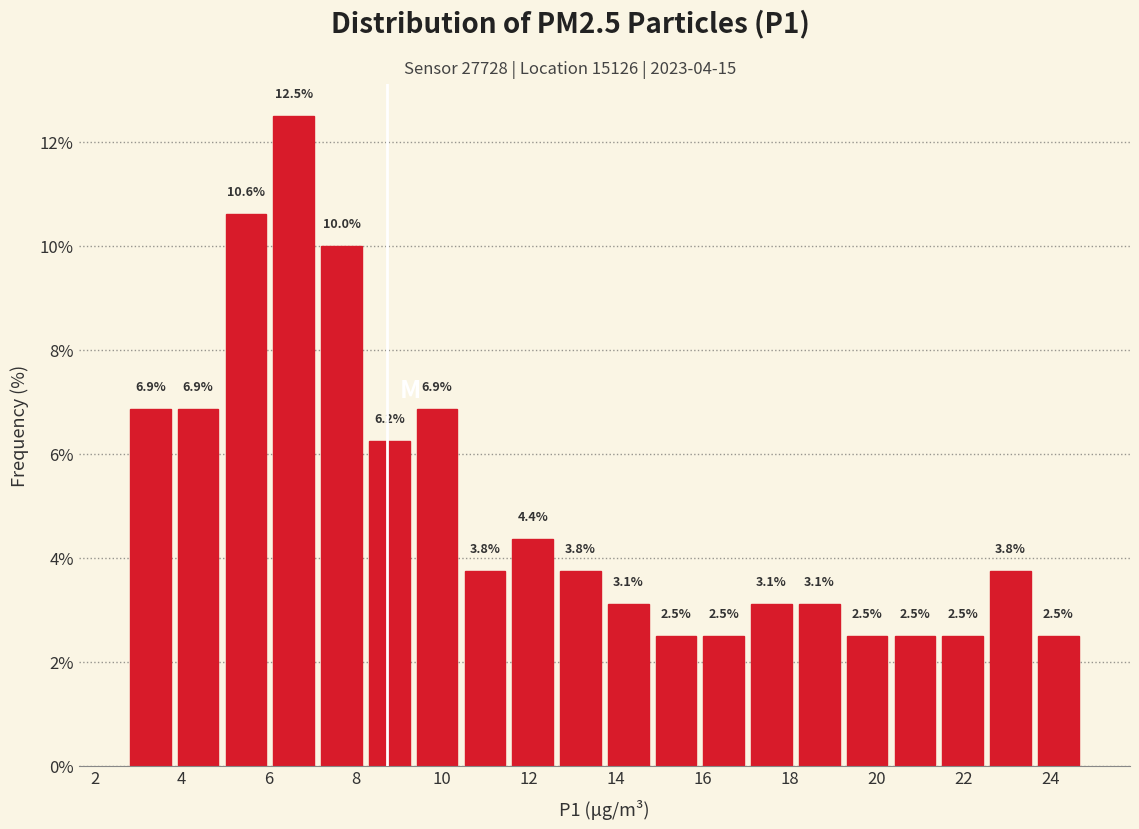

What is the height of the bar covering 19.2 to 20.4 on the x-axis? The bar edges are not printed on the chart, so give them approximately, as read against the axis.

2.5